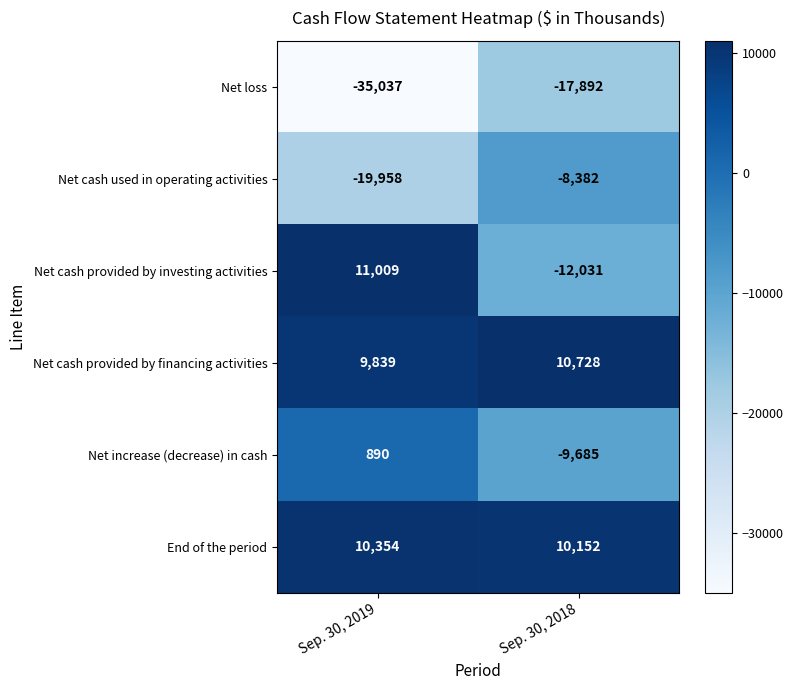

What is the total value across all series at Sep. 30, 2019?

-22903